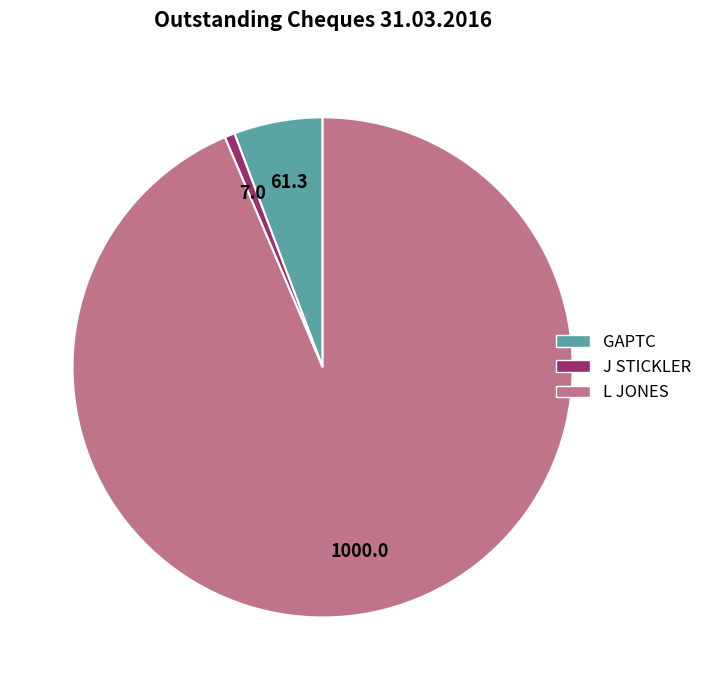

Does L JONES account for over 50% of the chart?

Yes